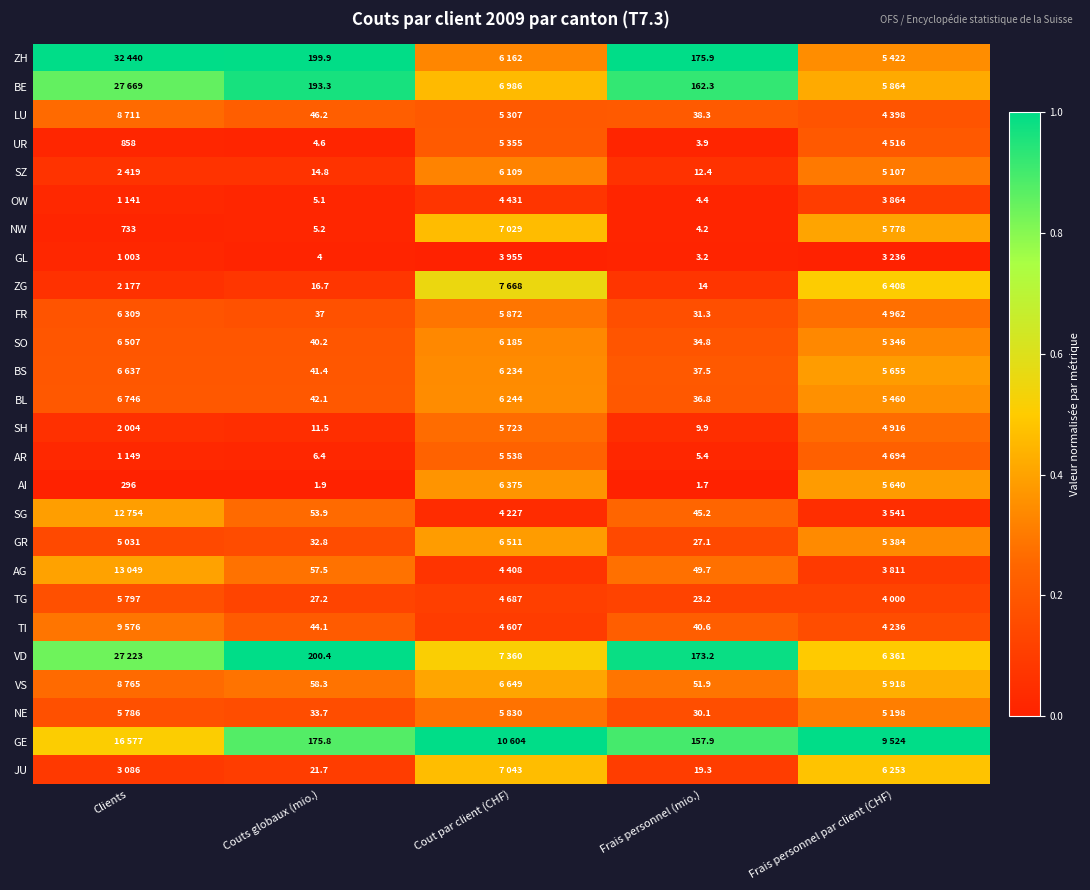

At Couts globaux (mio.), list the series in order from smallest to largest.

AI, GL, UR, OW, NW, AR, SH, SZ, ZG, JU, TG, GR, NE, FR, SO, BS, BL, TI, LU, SG, AG, VS, GE, BE, ZH, VD